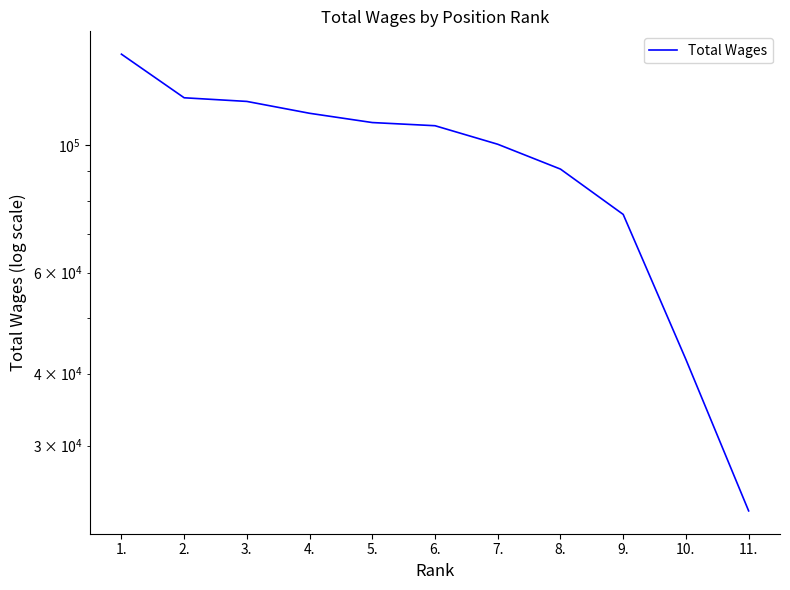

Does the chart display data point markers on the line(s)?

No